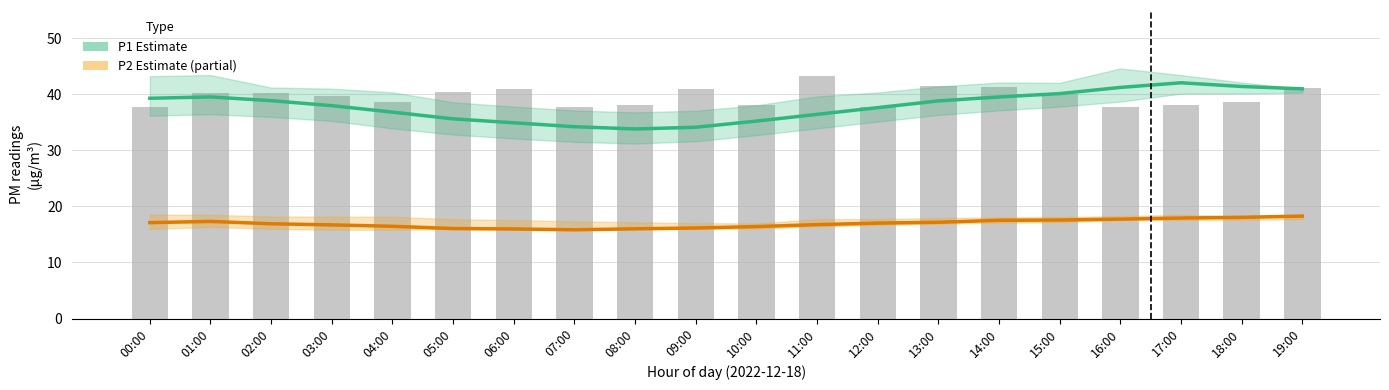

What is the maximum value for P2 (Partial estimate)?

18.3